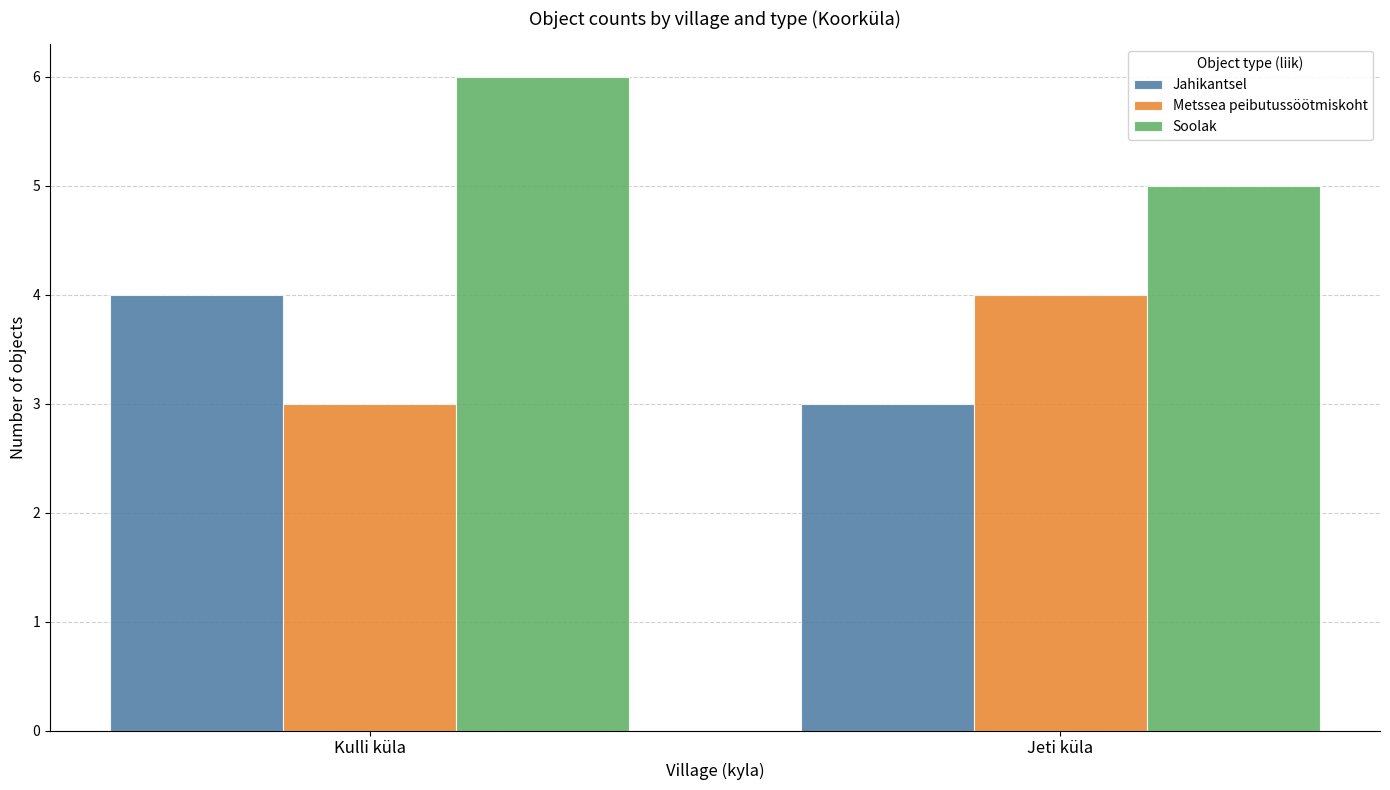

What is the sum of the Jahikantsel values at Jeti küla and Kulli küla?

7